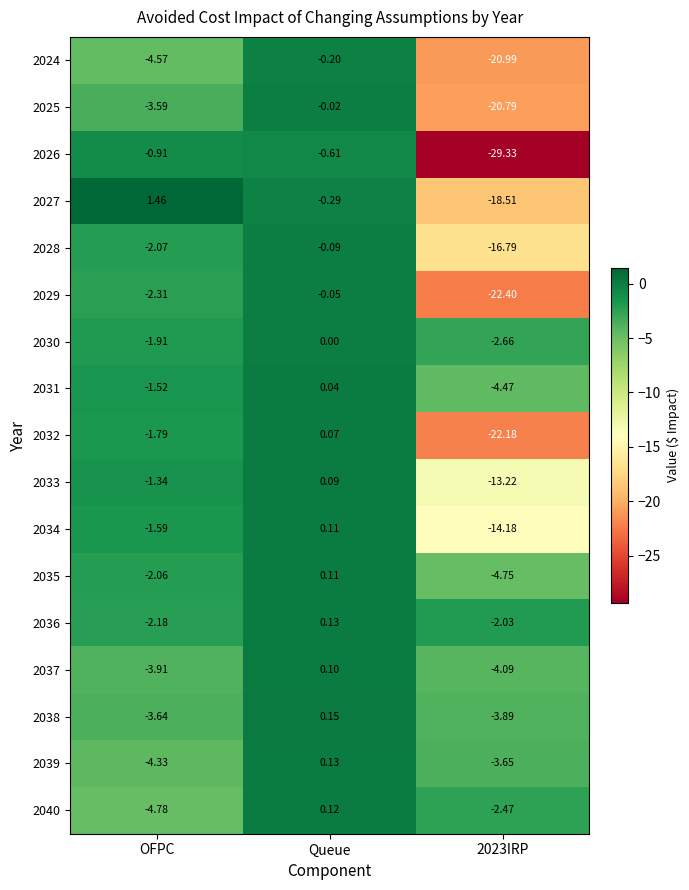

Count the number of categories in the chart.

3